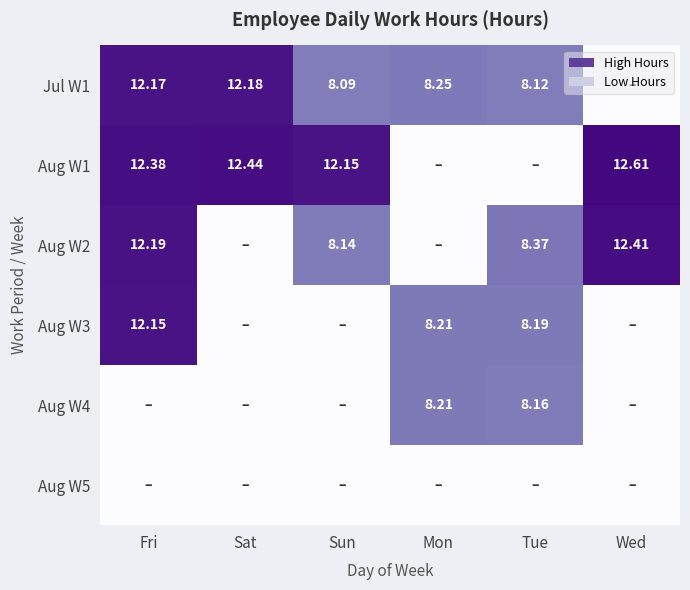

What is the sum of all Aug W3 values?

28.6